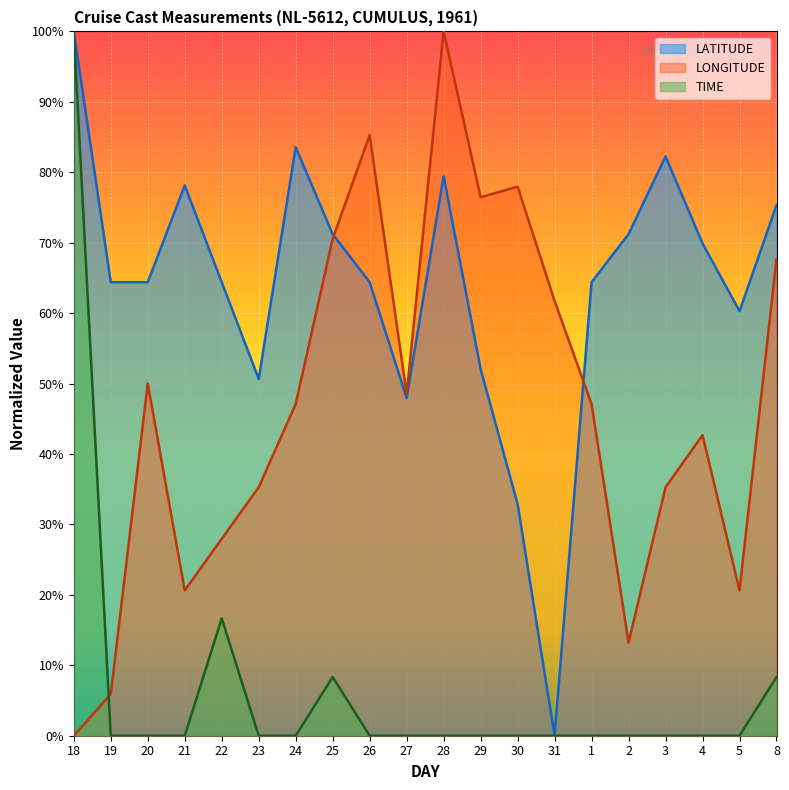

What is the highest value of the LATITUDE series?

1.0